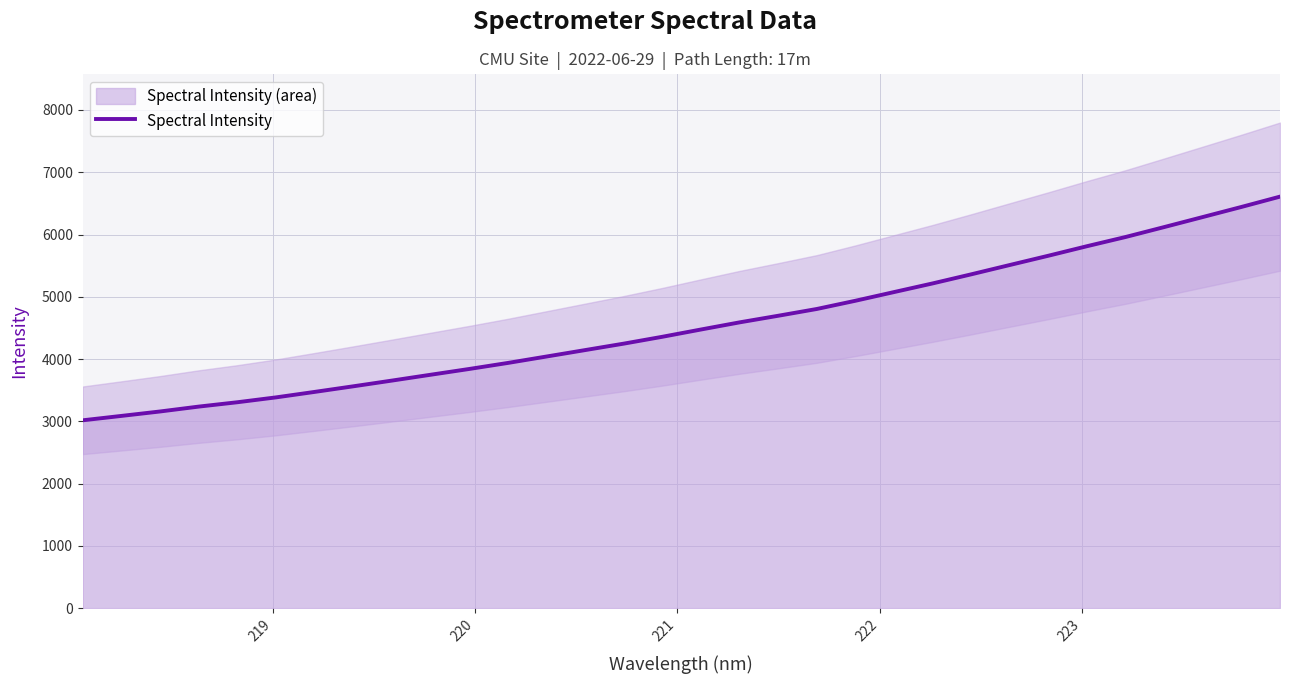

How many values exceed 4474?

16